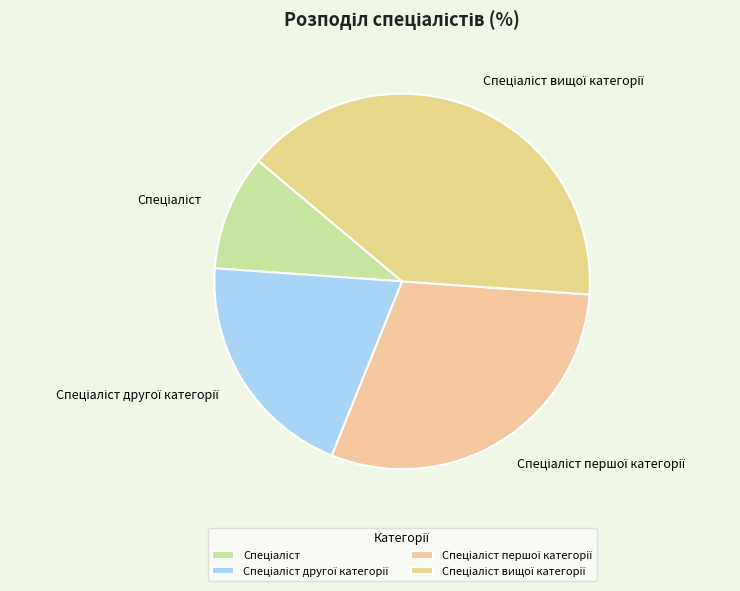

How many segments does this pie chart have?

4